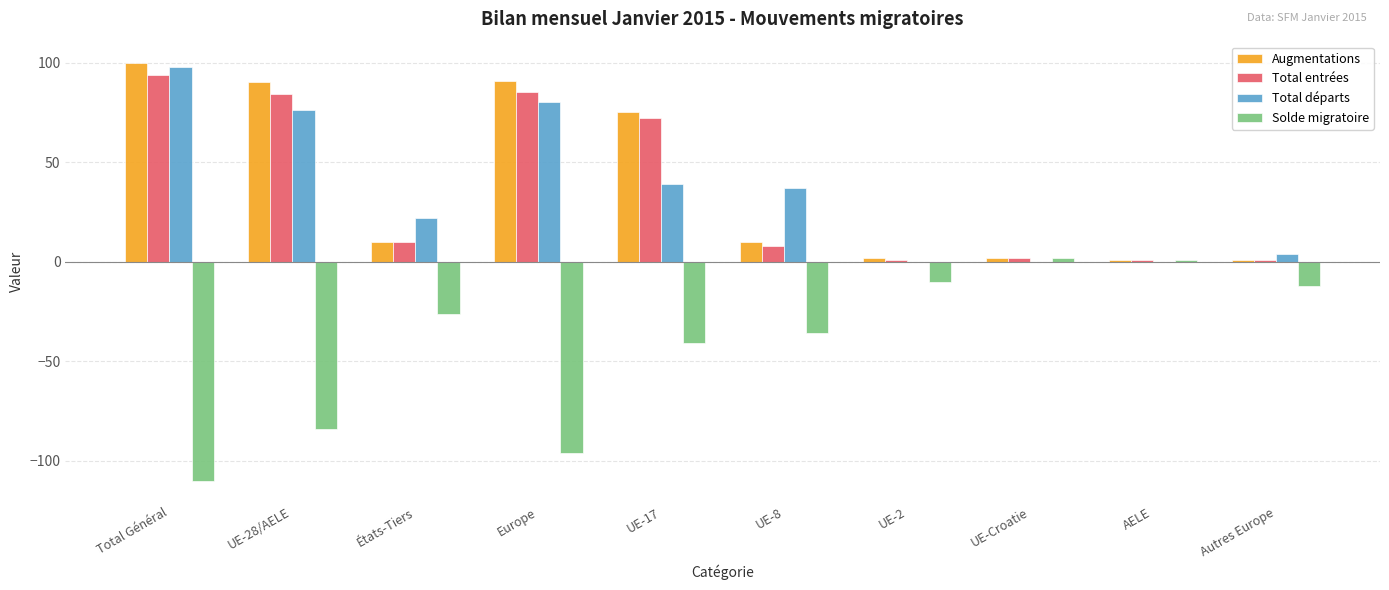

Are the bars grouped side by side (vs. stacked)?

Yes